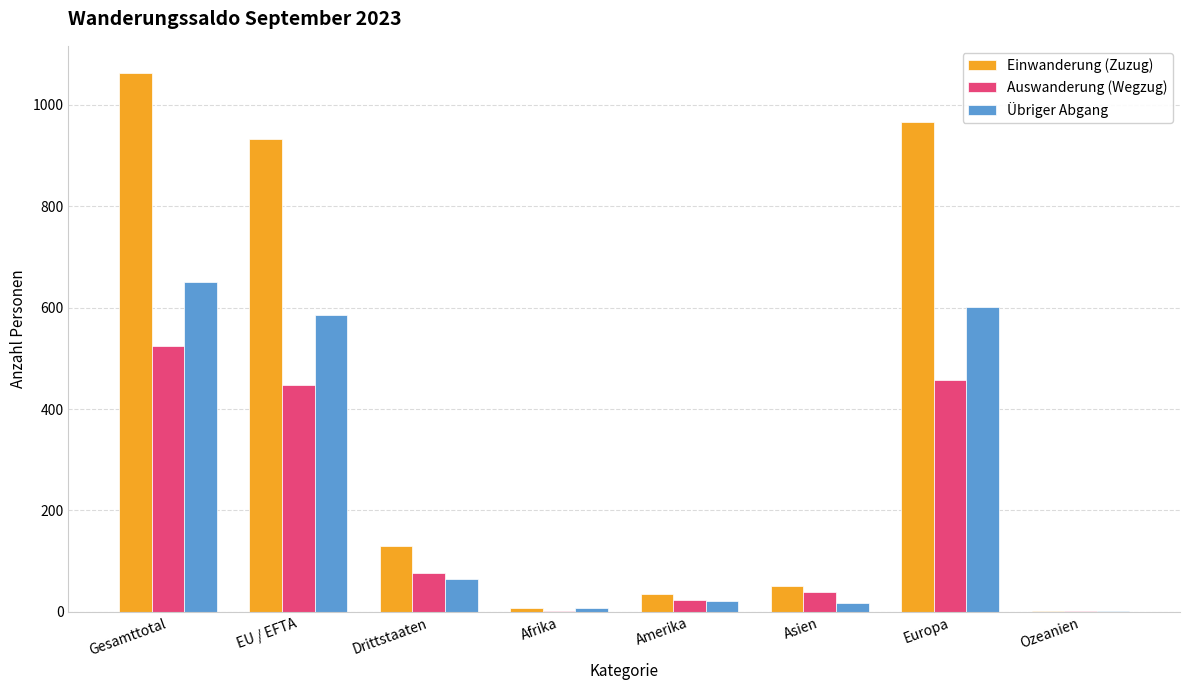

Are the bars horizontal?

No